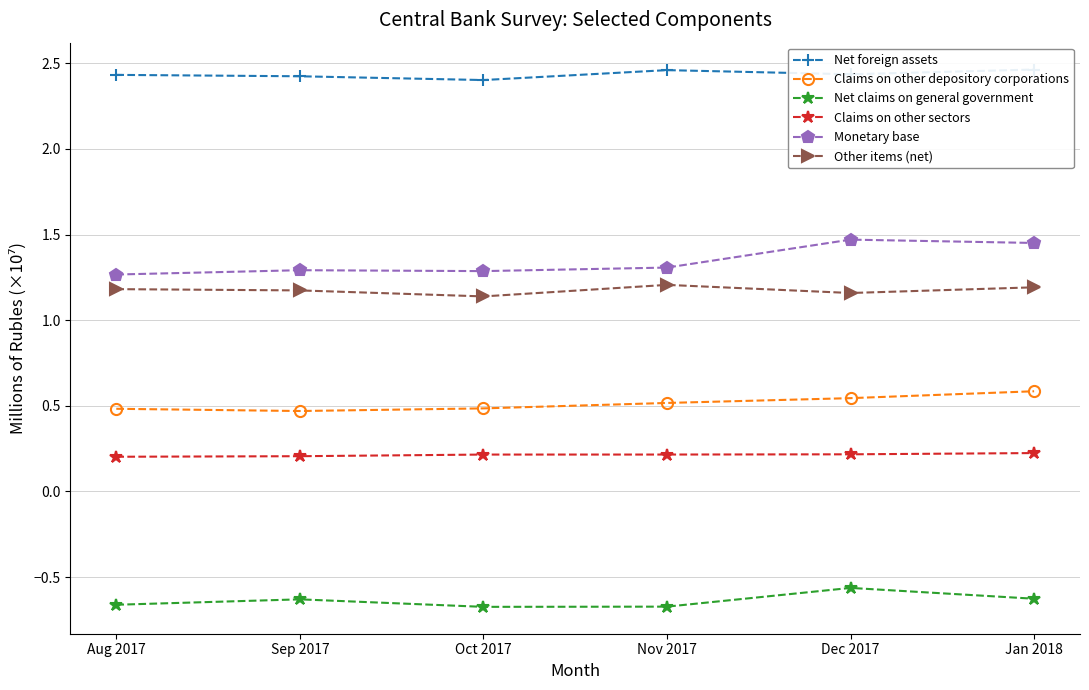

Which series has the largest total across all categories?

Net foreign assets